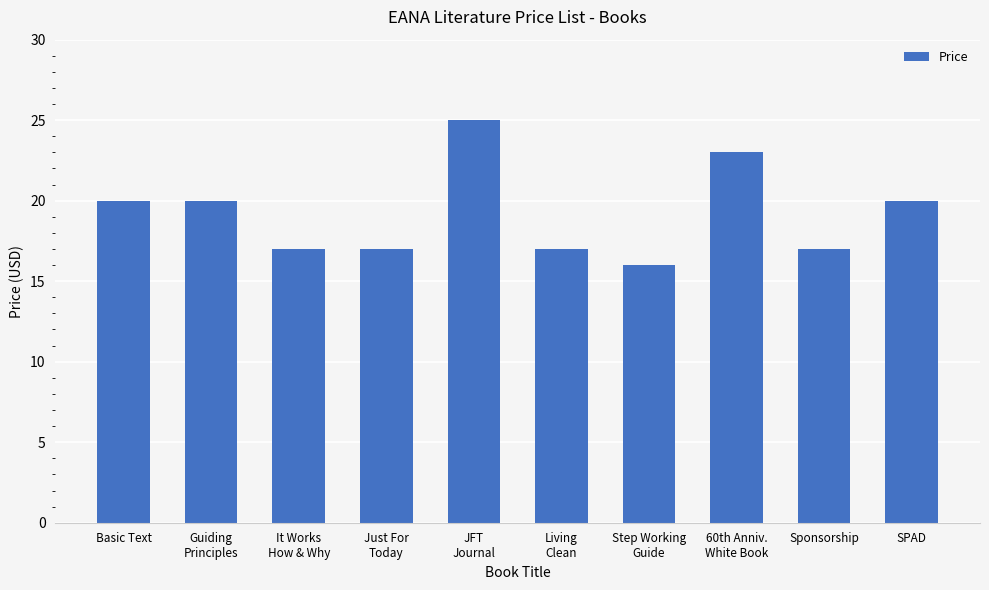

What is the change in value from JFT
Journal to Step Working
Guide?

-9